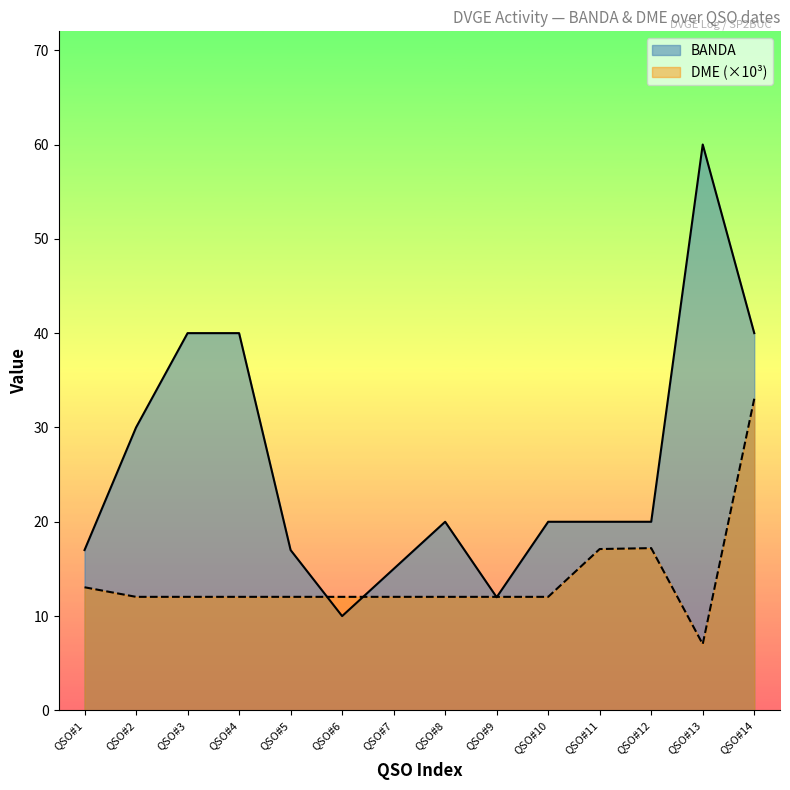

Is the value of DME (×10³) at QSO#2 greater than the value of BANDA at QSO#10?

No